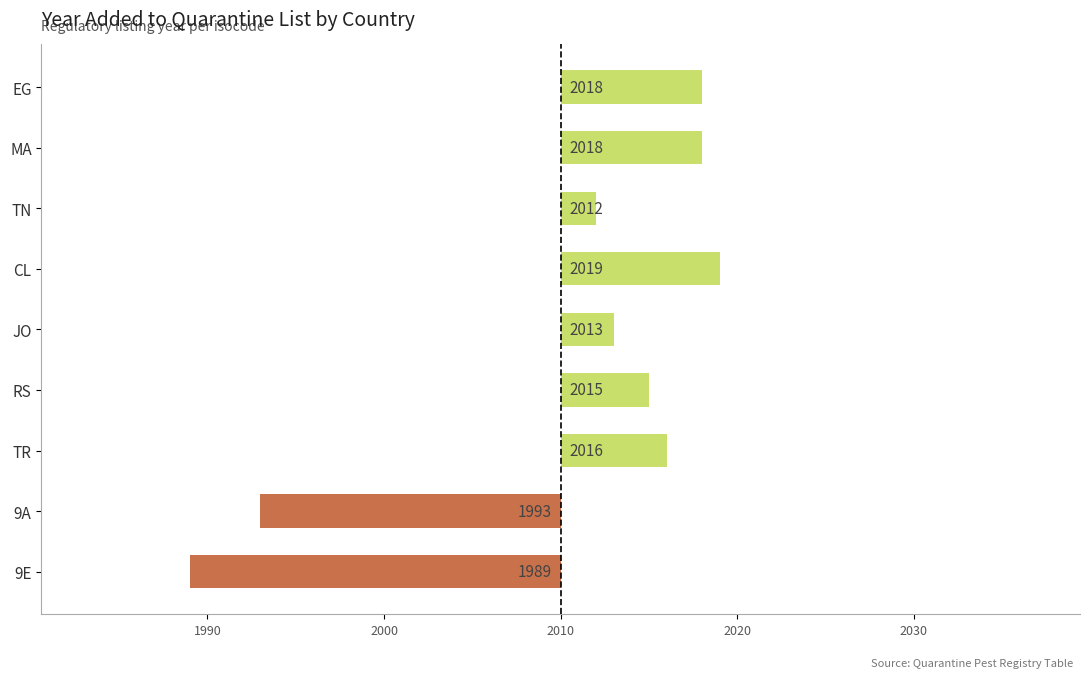

The value at RS is 3199. True or false?

False